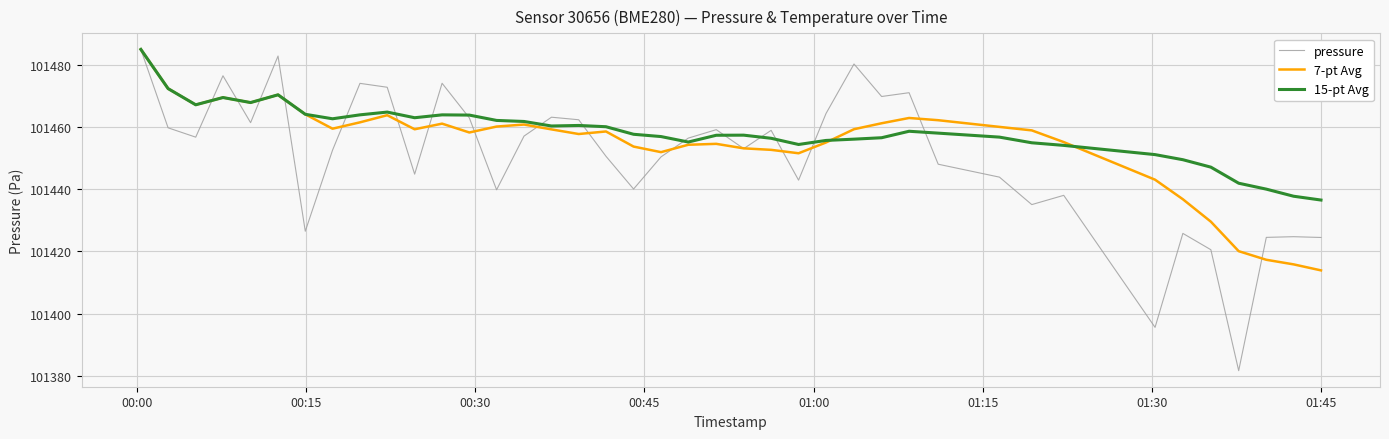

Which series has the widest spread of values?

pressure